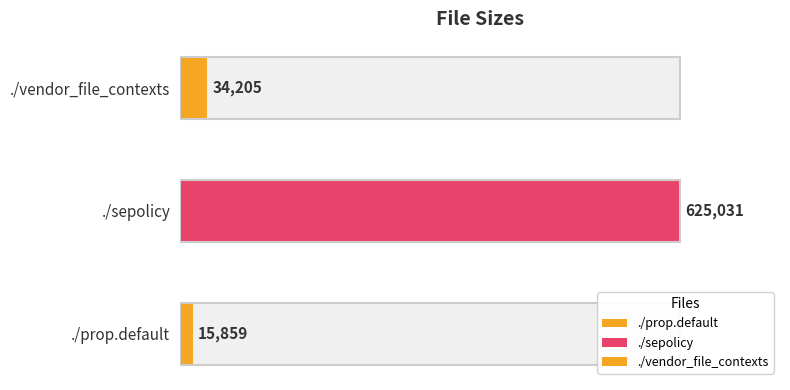

Rank the categories by value from highest to lowest.

./sepolicy, ./vendor_file_contexts, ./prop.default